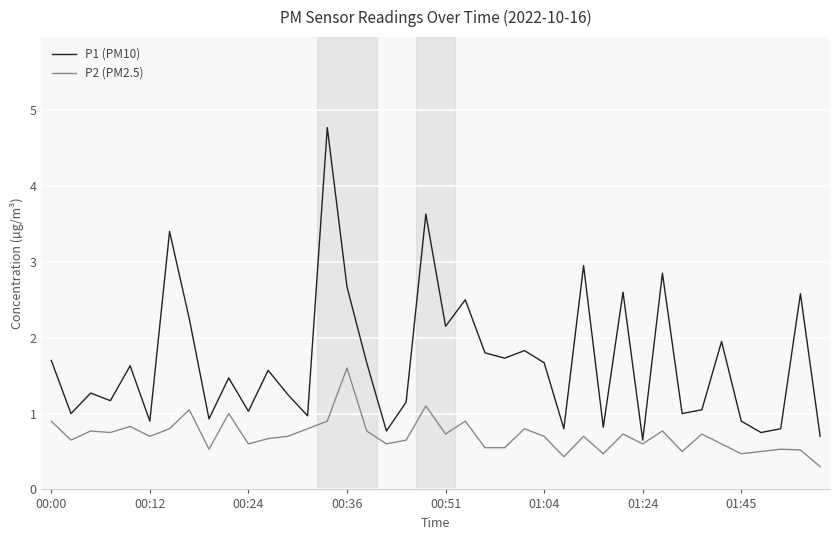

What is the difference between the maximum and minimum values in the P2 (PM2.5) series?

1.3